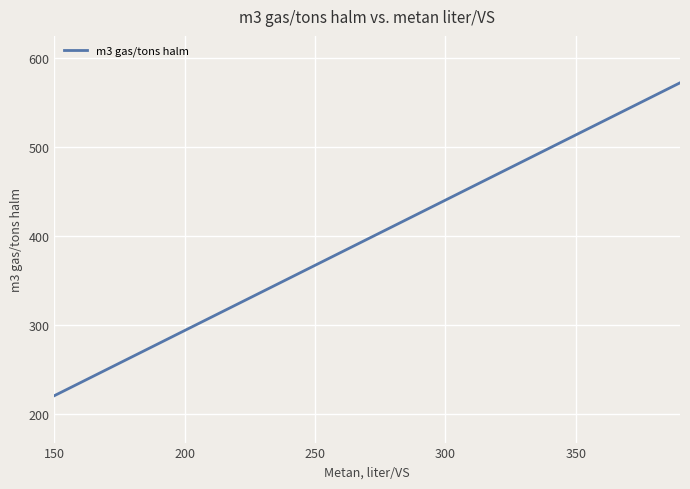

What is the difference between the maximum and minimum values?

352.4